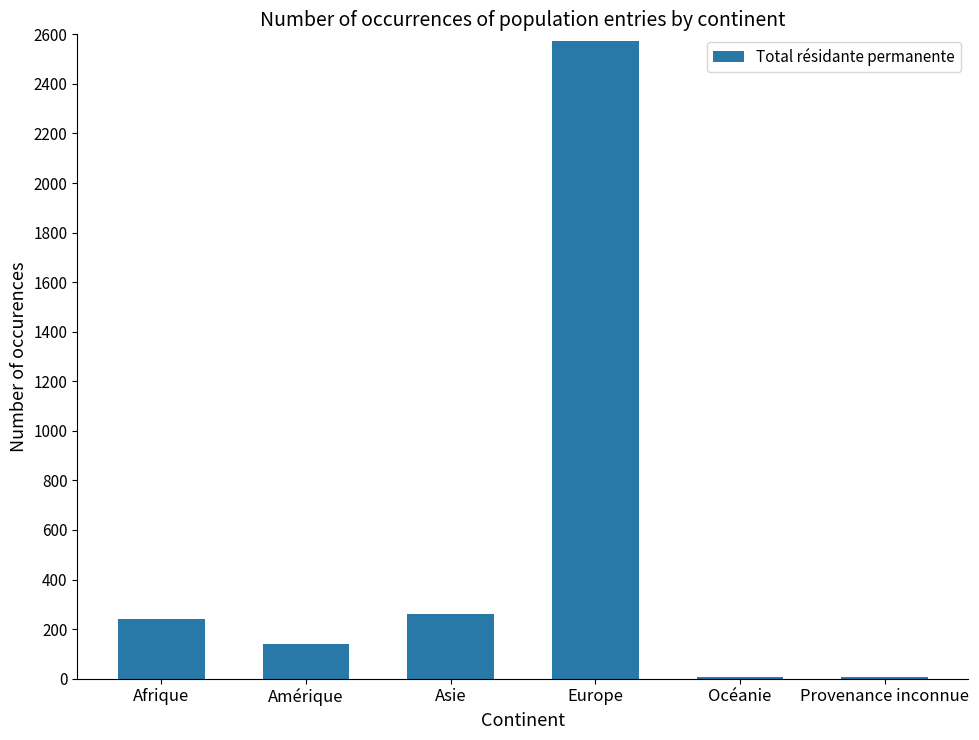

Is it true that the value at Amérique is 37?

False